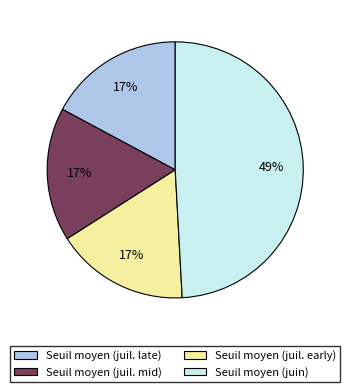

The Seuil moyen (juil. late) slice represents 25% of the pie. True or false?

False